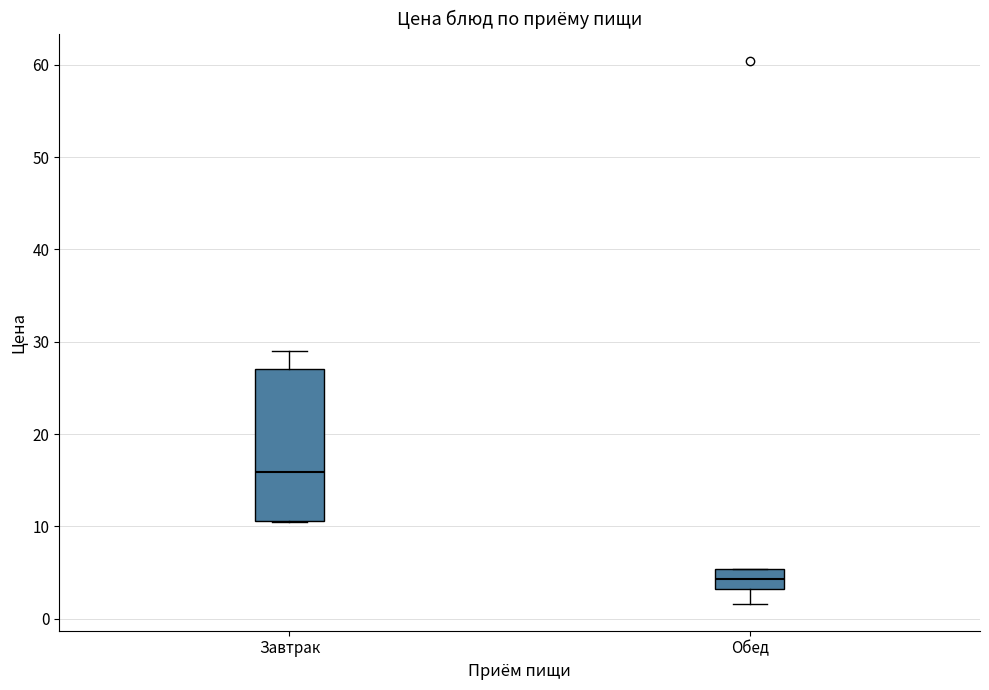

Where is the upper edge of the box for Обед on the y-axis? The values are not printed on the chart, so give them approximately, as read against the axis.

5